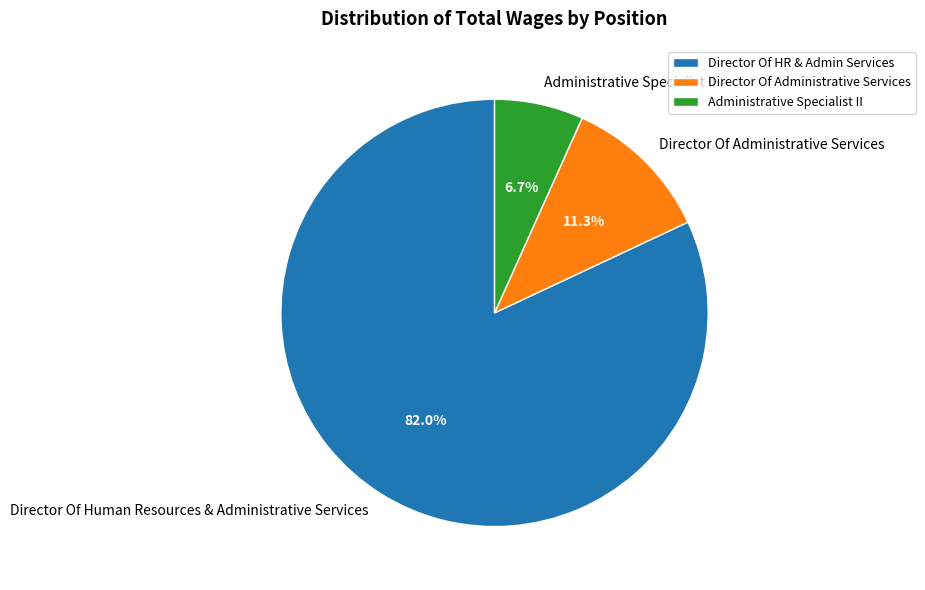

How many slices are in this pie chart?

3